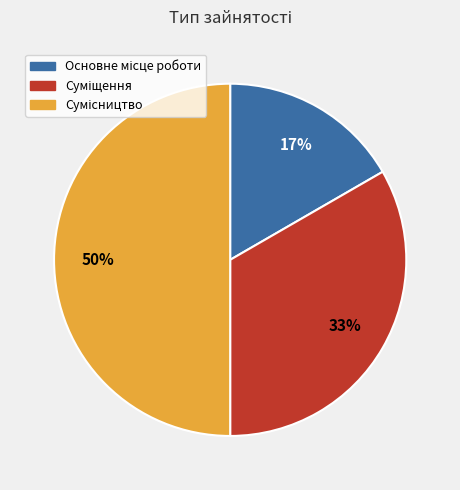

To the nearest percent, what is the difference between the largest and smallest slice percentages?

33%